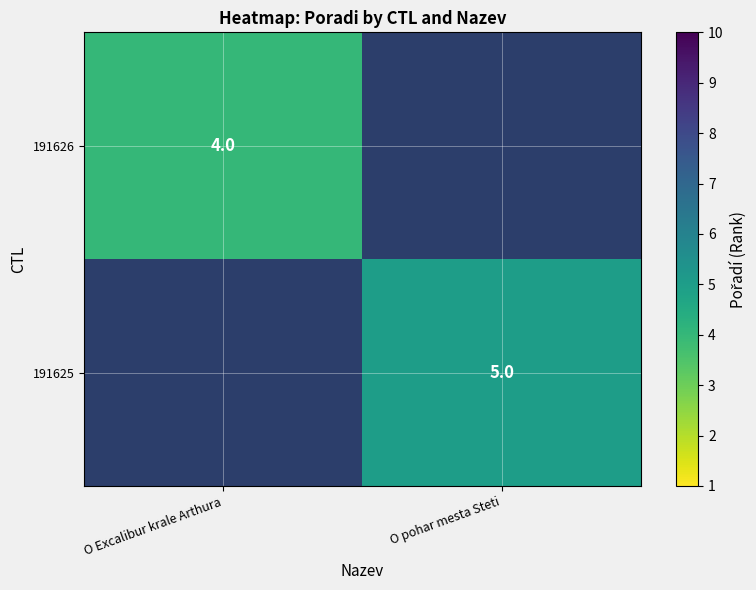

Between O Excalibur krale Arthura and O pohar mesta Steti, which is larger?

O pohar mesta Steti